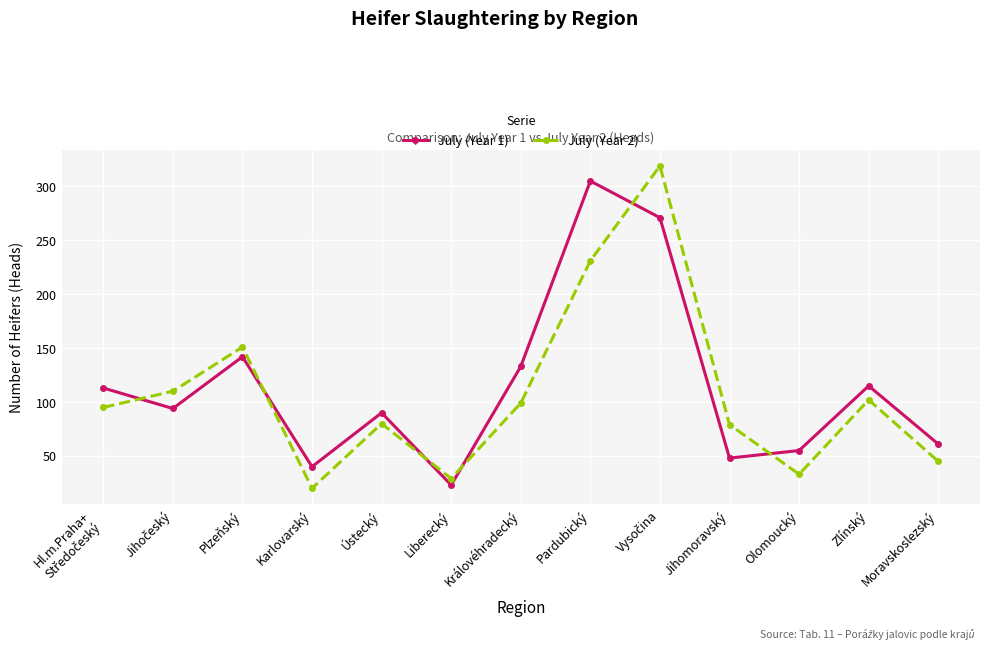

What is the average value of the July (Year 2) series?

107